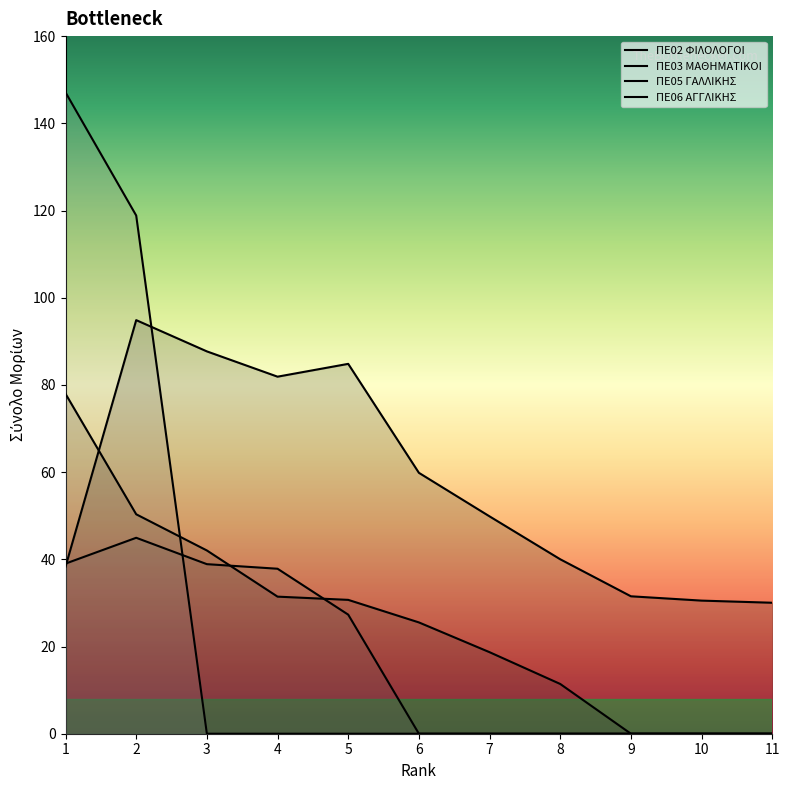

Where is ΠΕ05 ΓΑΛΛΙΚΗΣ nearest to the value 22?

5